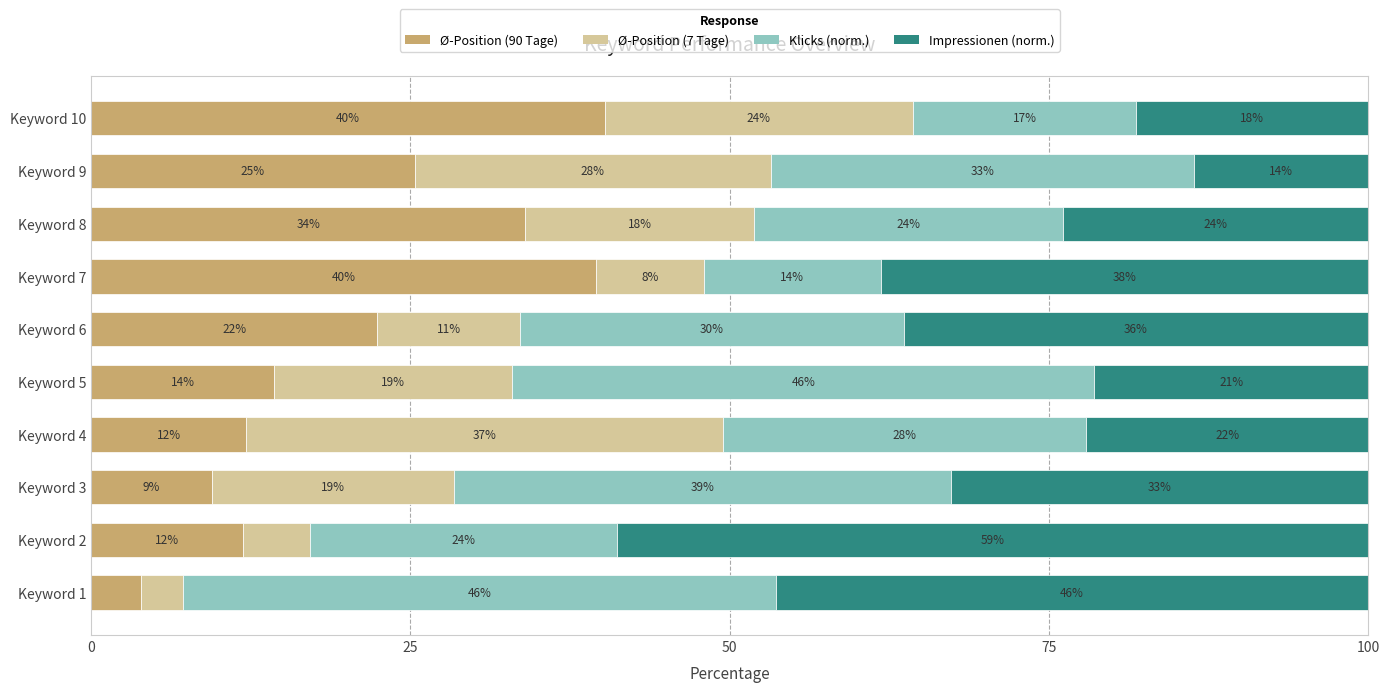

What are all the series names shown in the legend?

Ø-Position (90 Tage), Ø-Position (7 Tage), Klicks (norm.), Impressionen (norm.)